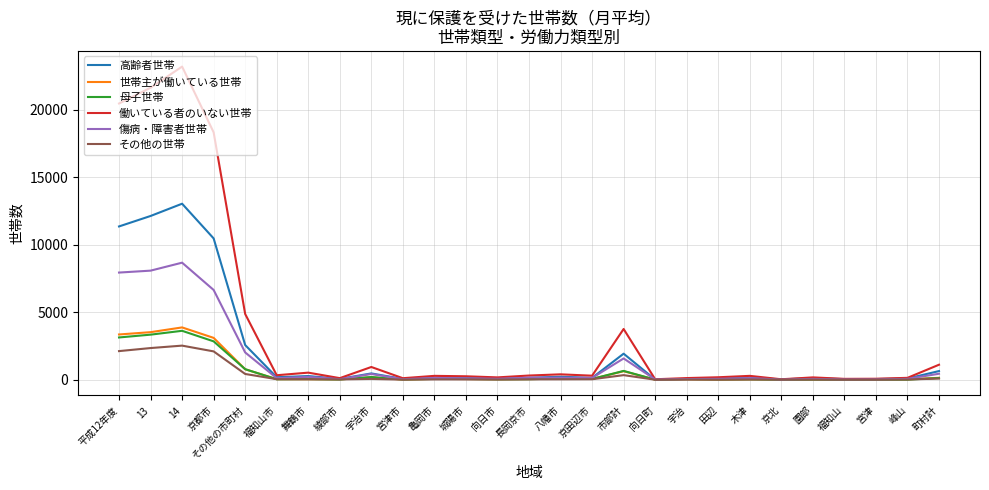

Is it true that 傷病・障害者世帯 equals 37 at 宮津市?

True